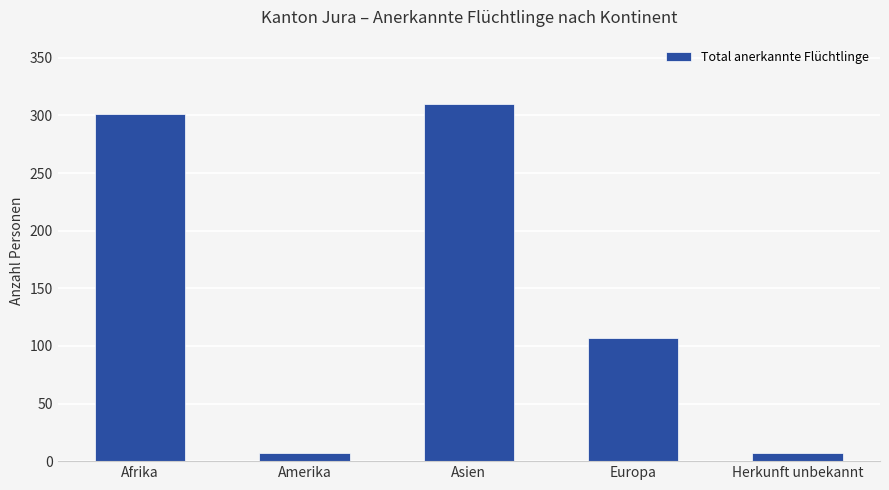

How many categories are shown in the chart?

5